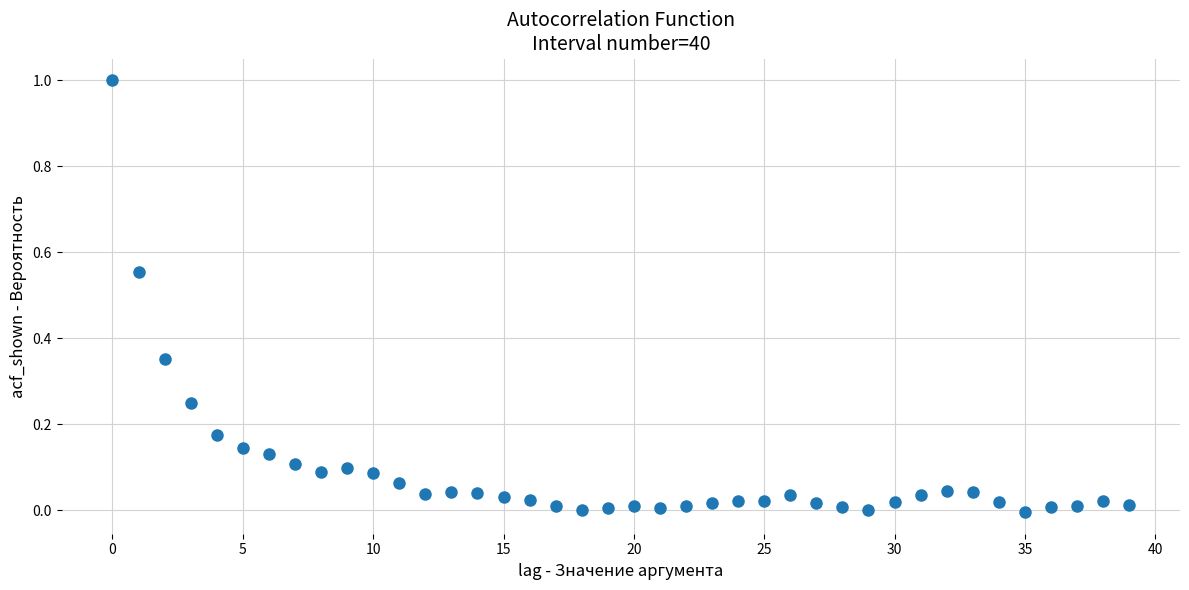

What is the range of Y values (max minus min)?

1.0